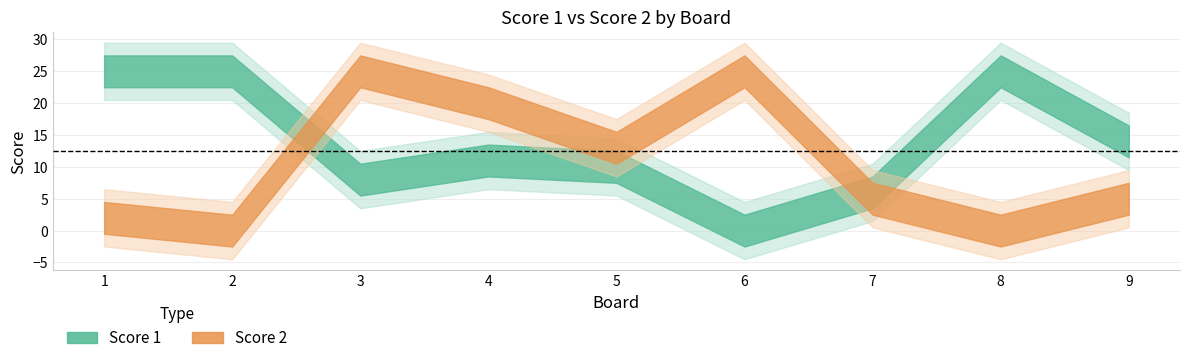

How many data points in Score 2 are less than 5?

3